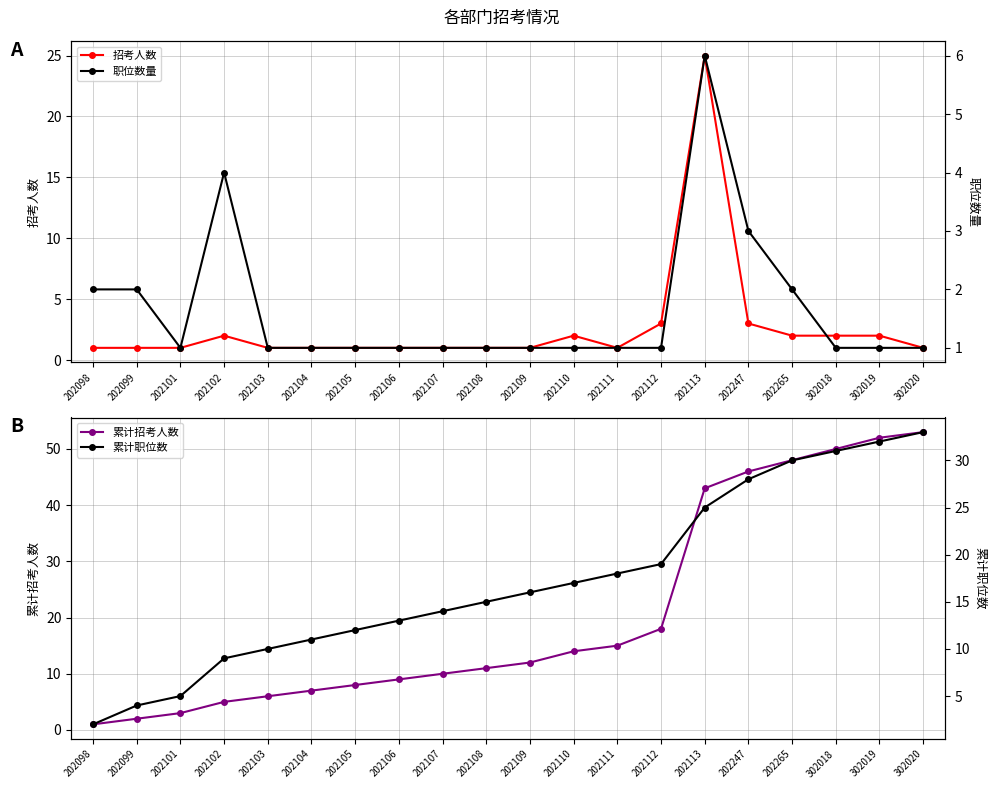

Which category has the lowest value across all series?

202098